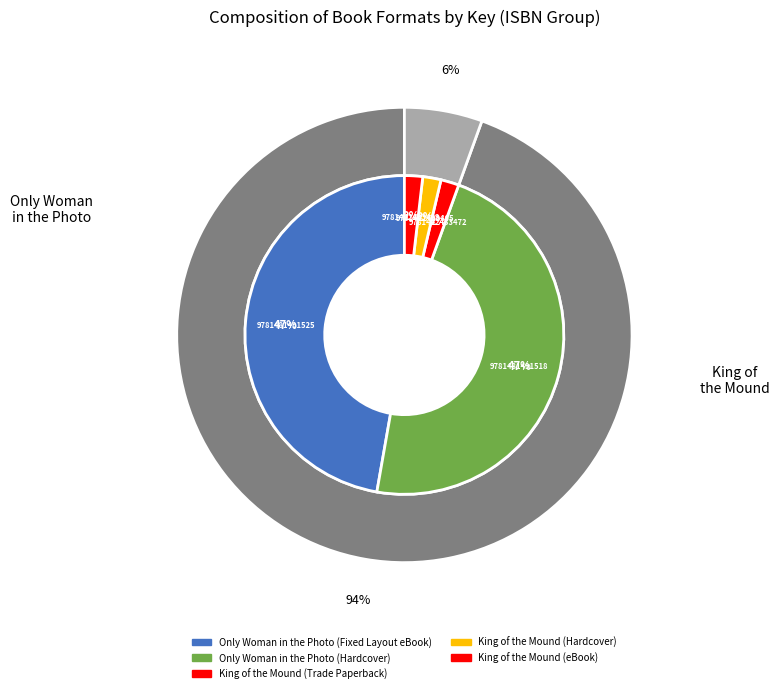

How many segments does this pie chart have?

5